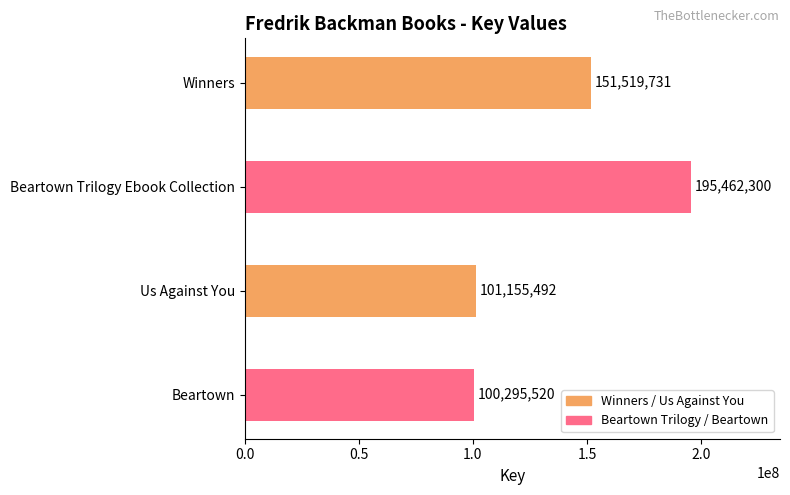

Is it true that the value at Beartown is 26093372?

False